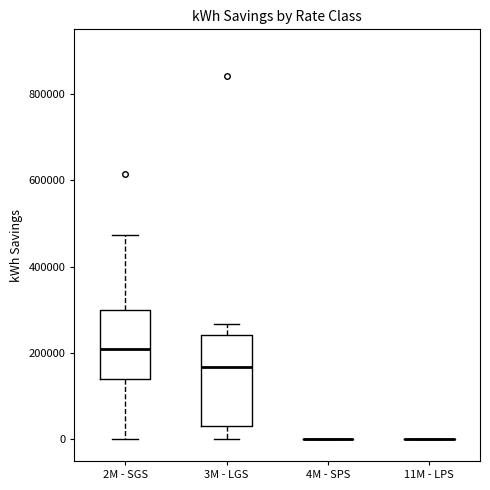

Reading left to right, read every box against the y-axis: the position of its median line, the range the box covers, and the ends of its whiskers. The values are not printed on the chart, so give them approximately, as read against the axis.

2M - SGS: median 200000, box 140000 to 300000, whiskers 0 to 480000
3M - LGS: median 160000, box 40000 to 240000, whiskers 0 to 260000
4M - SPS: box collapsed to a line at 0, whiskers 0 to 0
11M - LPS: box collapsed to a line at 0, whiskers 0 to 0